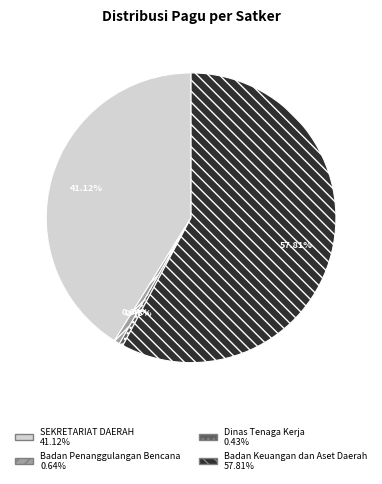

Is there any slice that represents more than half of the pie?

Yes